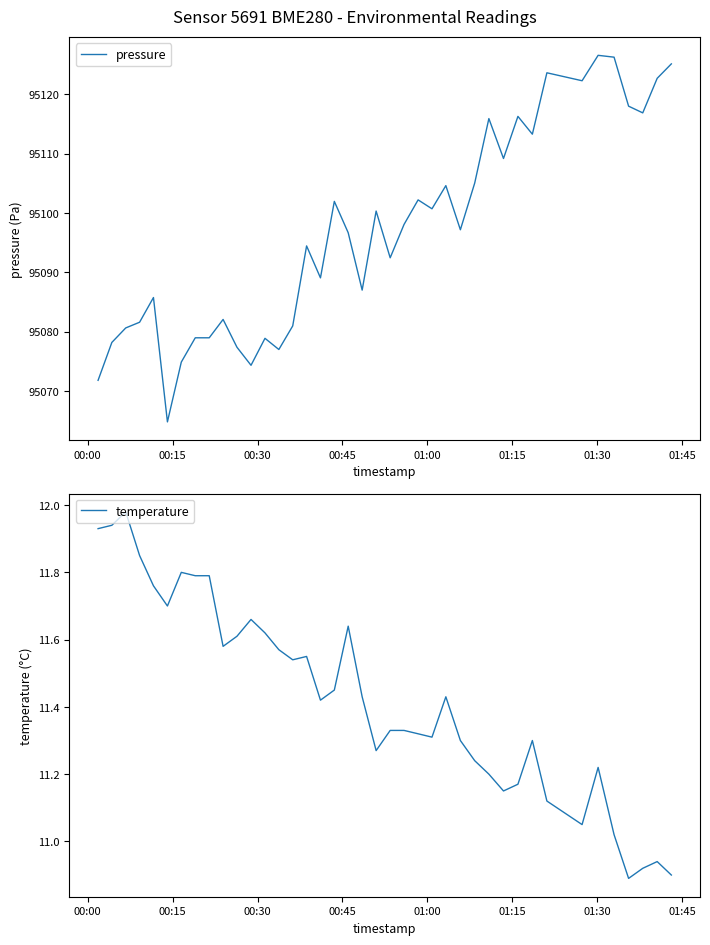

Does the chart have visible grid lines?

No